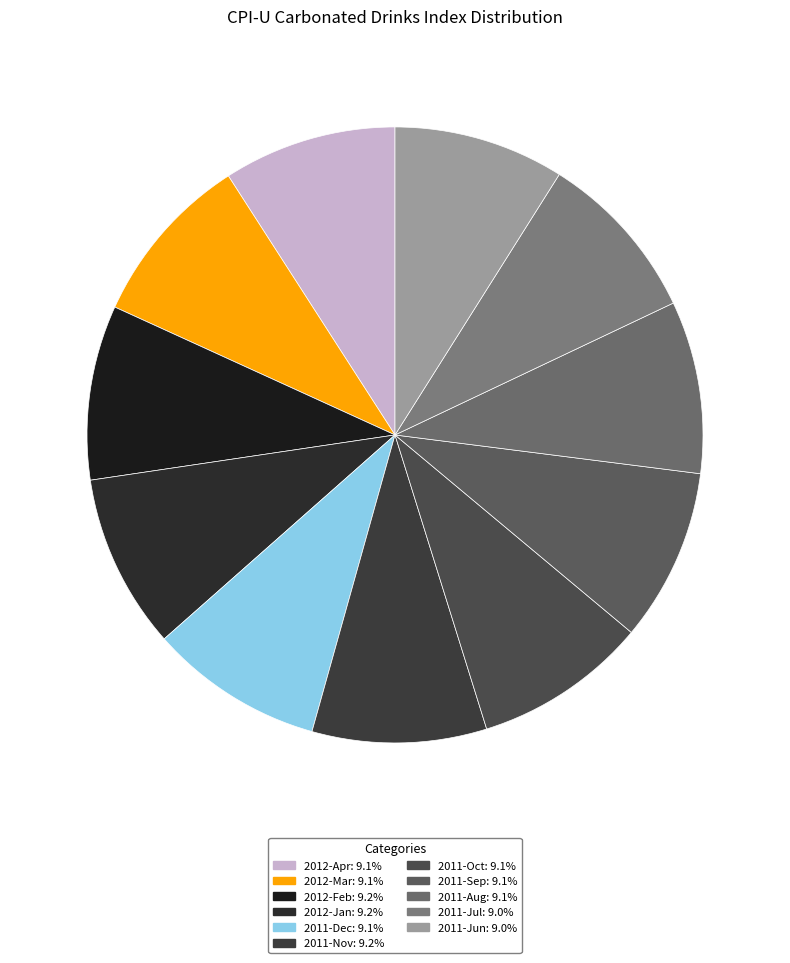

Does 2012-Apr account for over 50% of the chart?

No